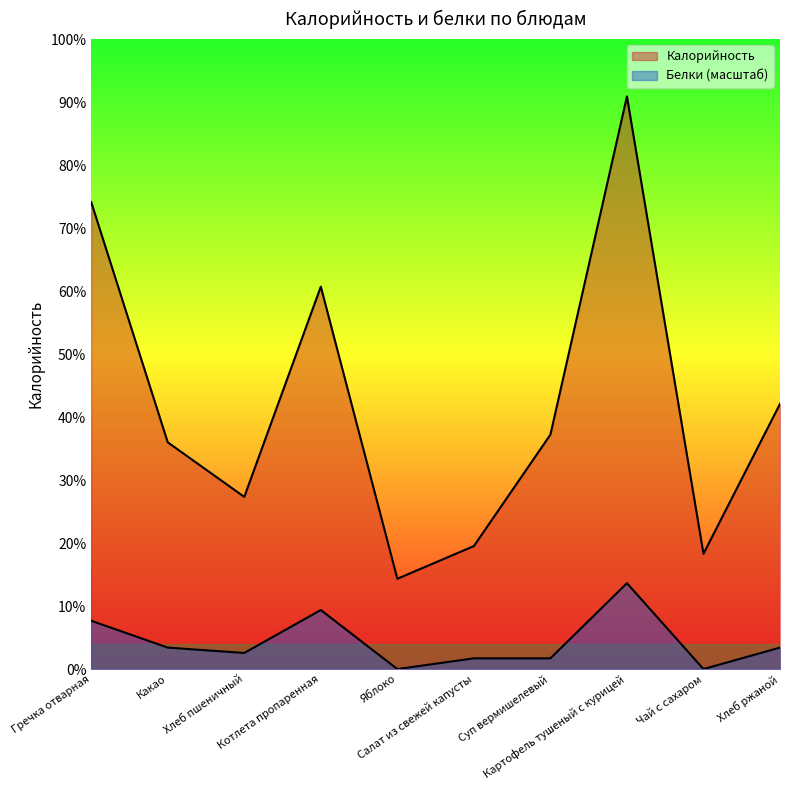

Reading left to right, extract all data points from this chart.

Калорийность: 243.0	118.0	89.6	199.0	47.0	64.0	122.0	298.0	60.0	138.0
Белки: 25.1	11.2	8.4	30.7	0.0	5.6	5.6	44.7	0.0	11.2